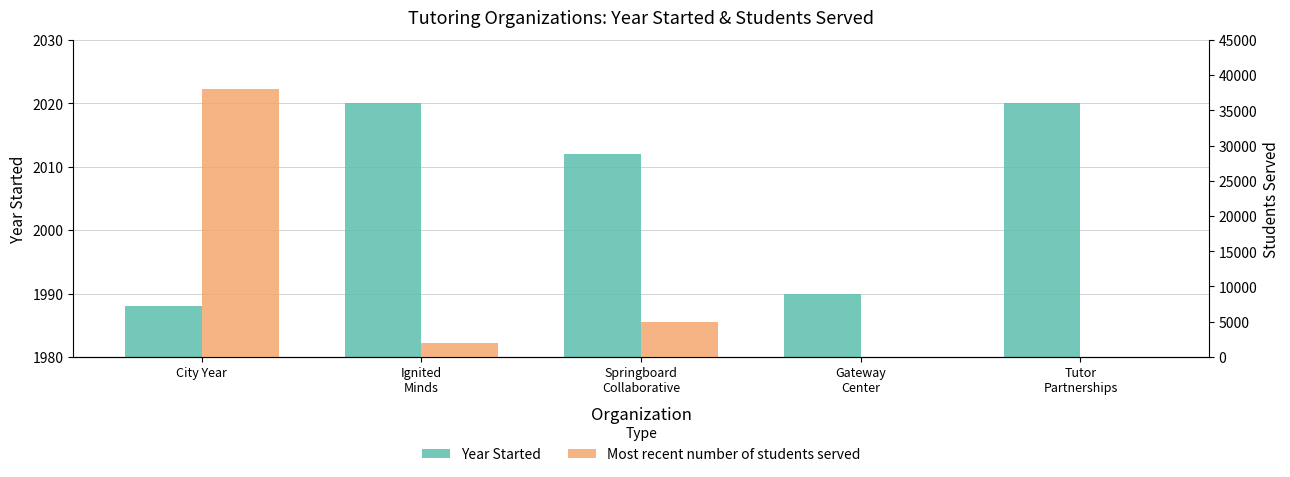

What position from the right is Tutor
Partnerships?

1